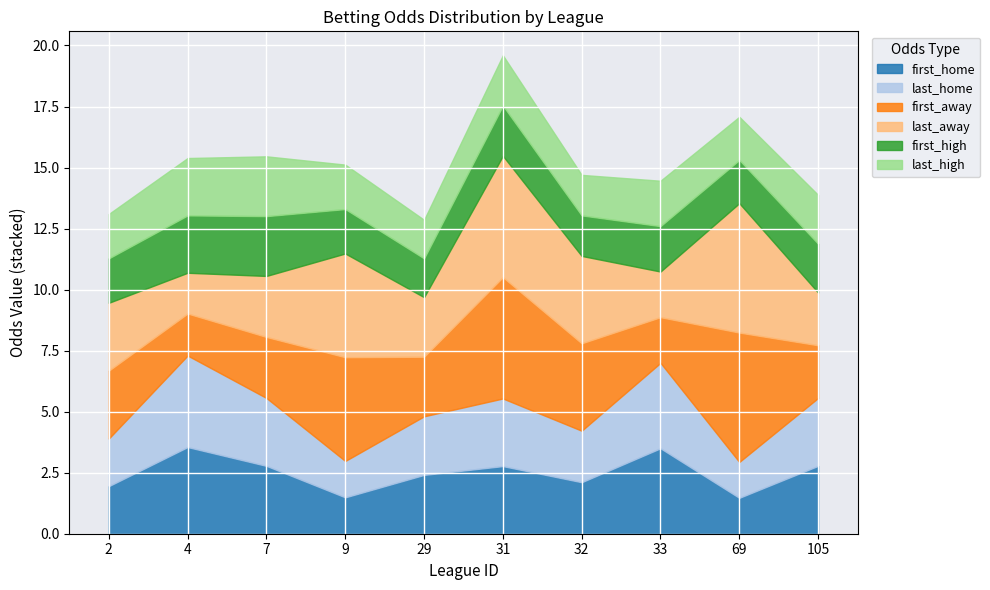

Which category has the lowest value across all series?

69